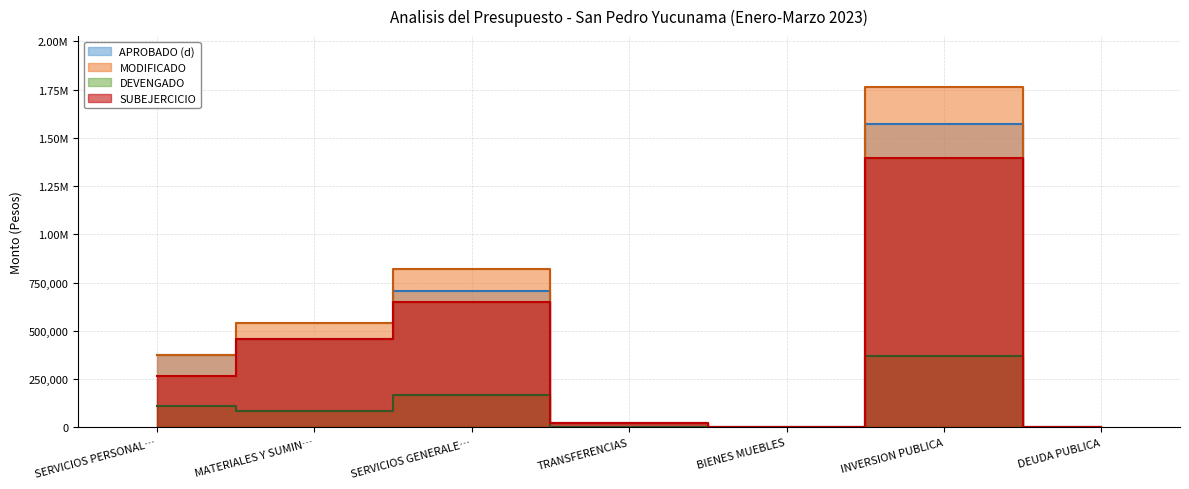

How many data points does each series have?

7